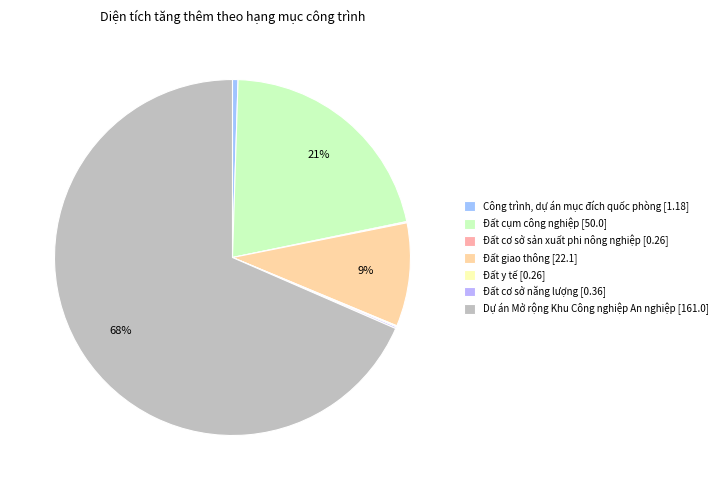

Which category has the biggest portion of the pie?

Dự án Mở rộng Khu Công nghiệp An nghiệp